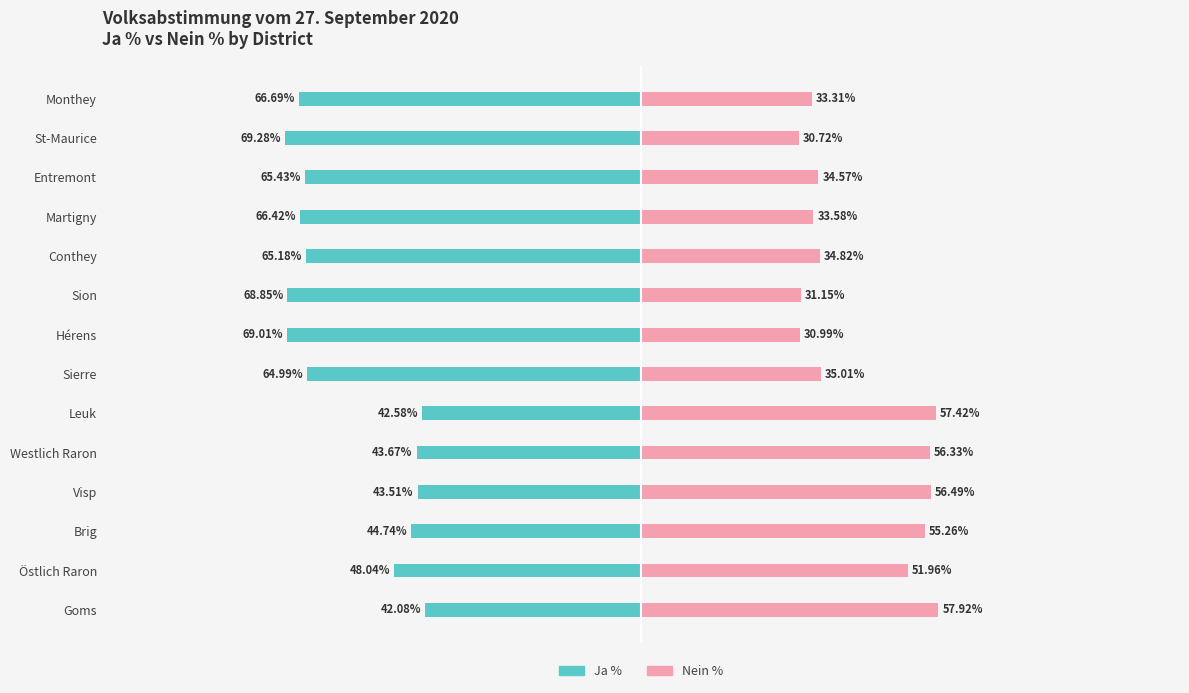

How many groups of bars are there?

14